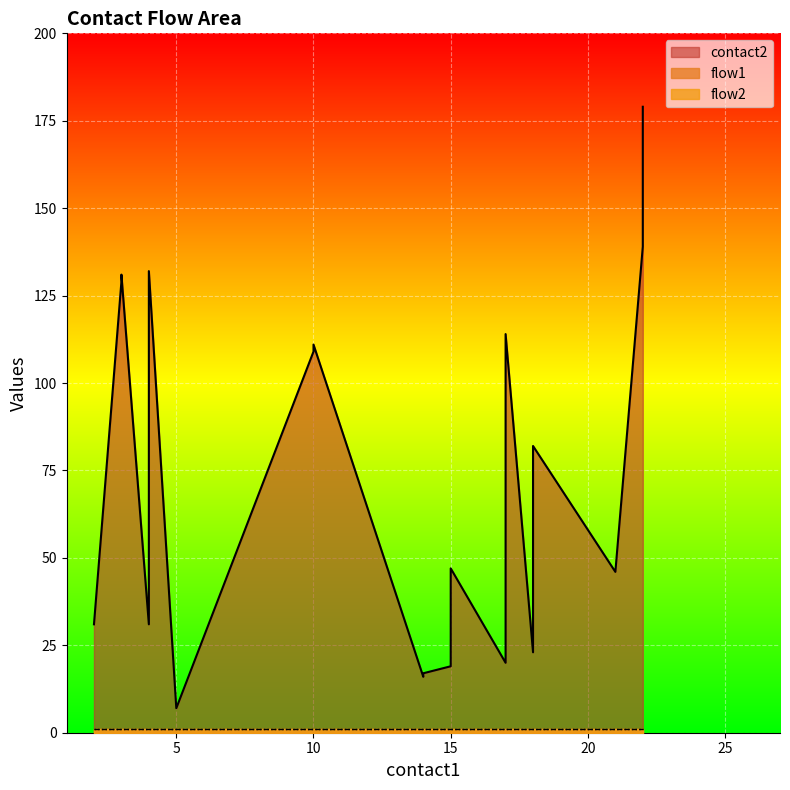

Does the chart display data point markers on the line(s)?

No